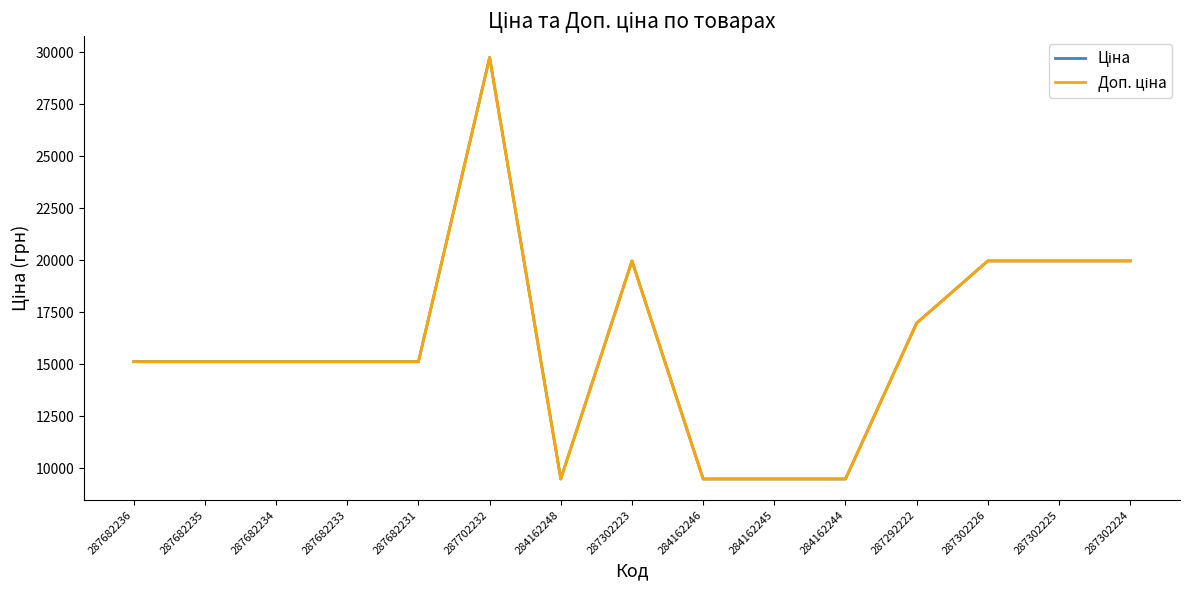

Does the chart have visible grid lines?

No